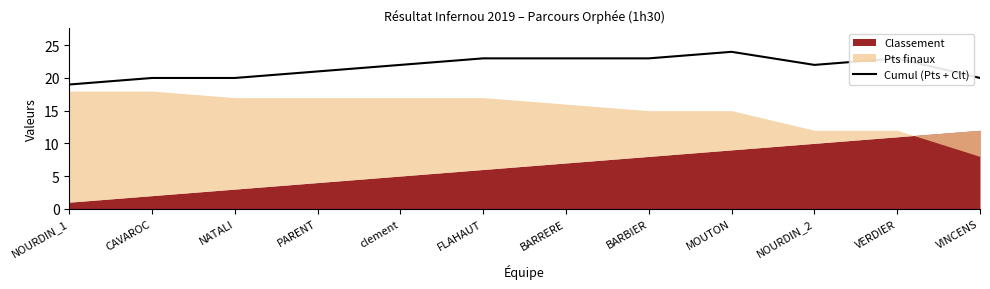

What is the approximate value of Cumul (Pts + Clt) at PARENT?

21